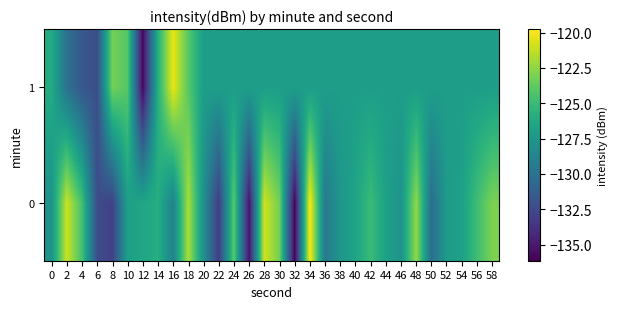

At which category is the sum across all series the highest?

18